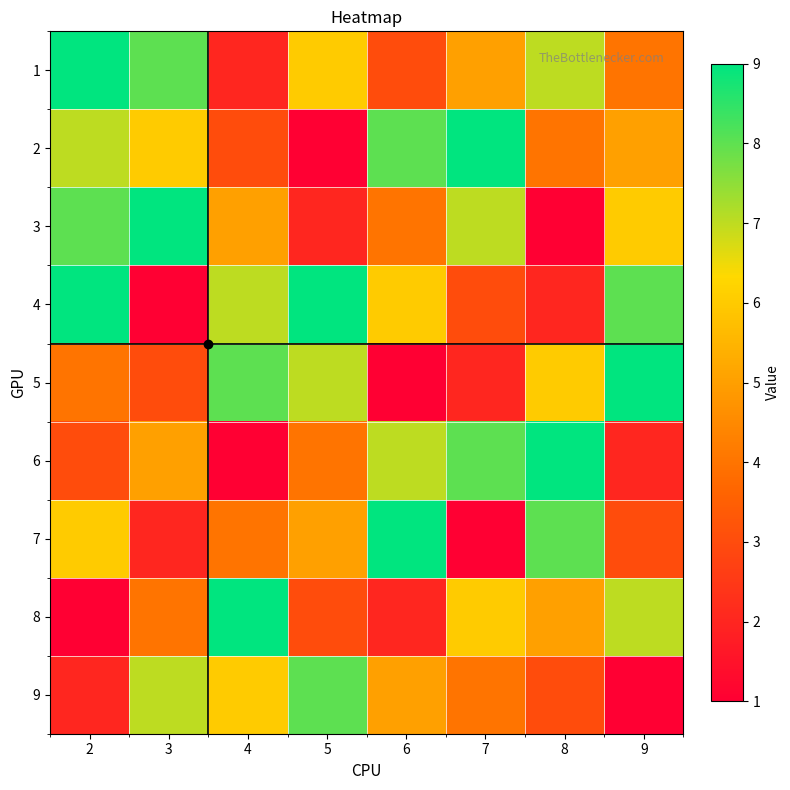

Which label corresponds to the largest value in the chart?

2